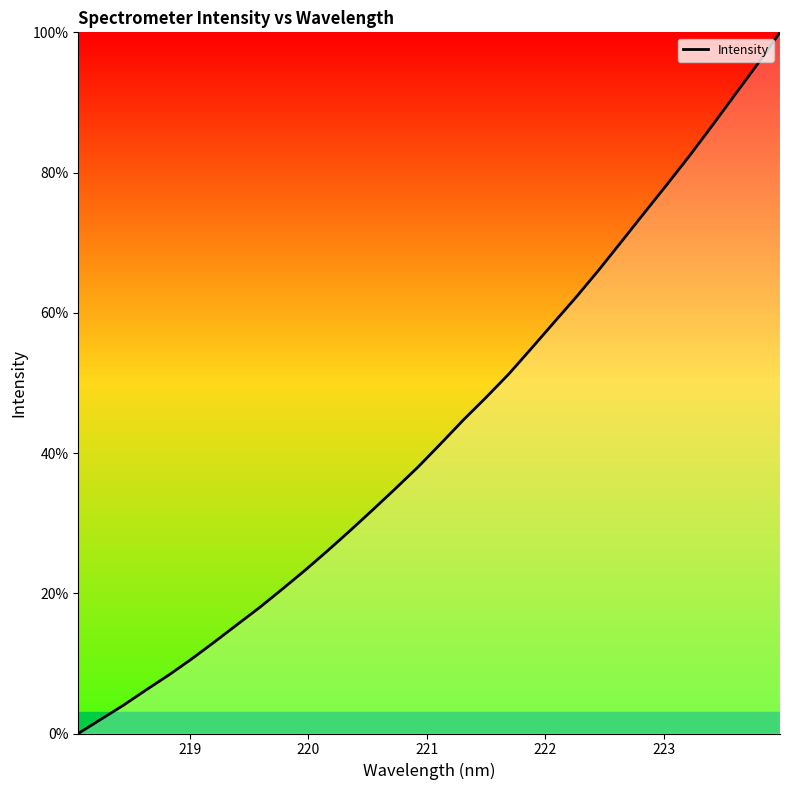

What is the difference between the second highest and second lowest values?

93.4